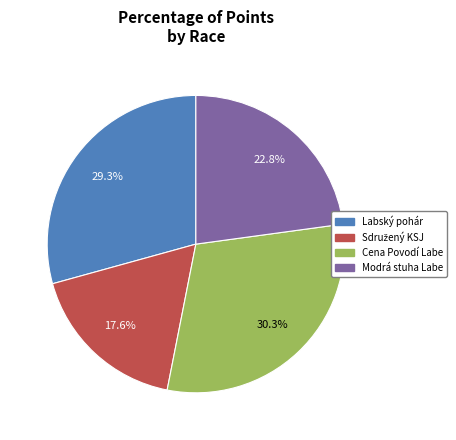

Does any single category account for the majority?

No